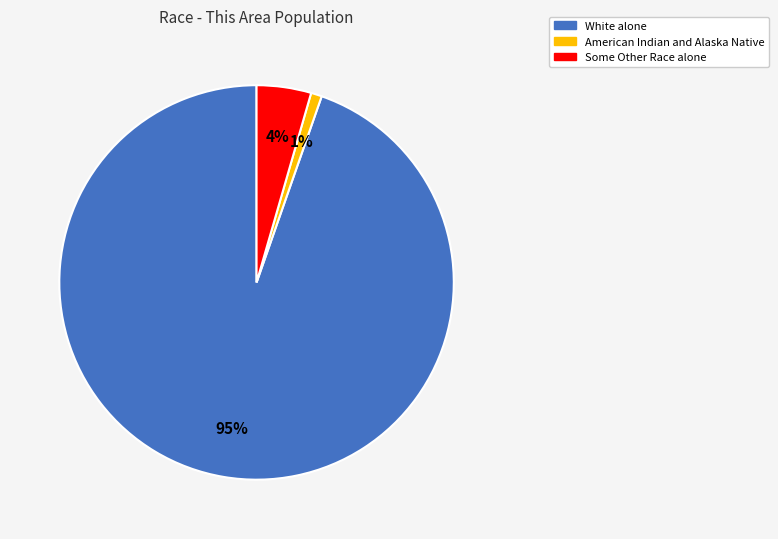

What percentage is the American Indian and Alaska Native slice, to the nearest percent?

1%